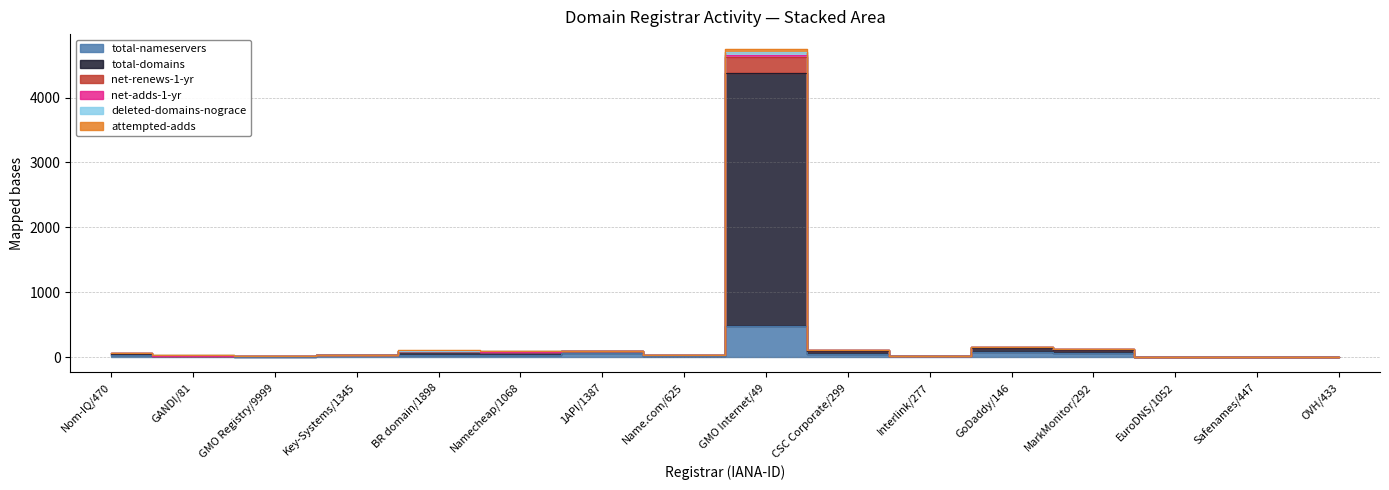

Which category has the highest value across all series?

GMO Internet/49